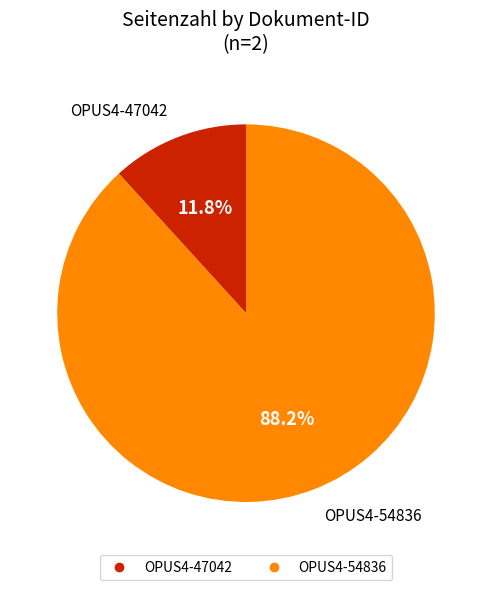

To the nearest percent, what is the difference between the largest and smallest slice percentages?

76%